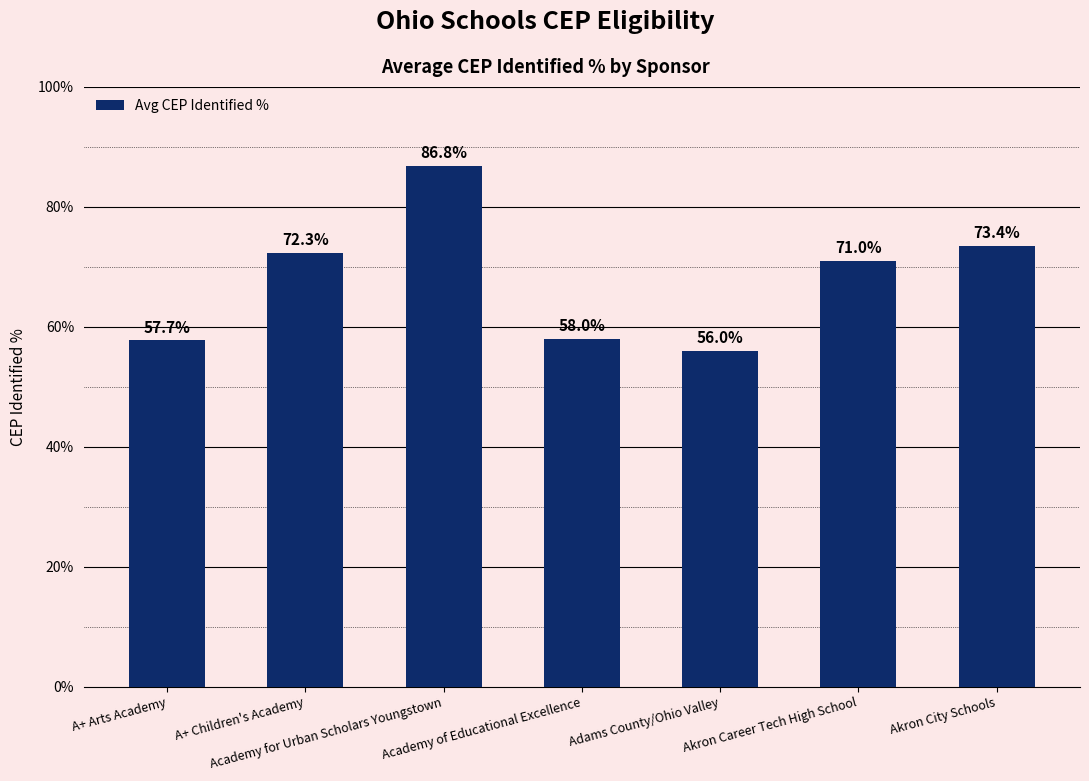

What position from the left is Academy for Urban Scholars Youngstown?

3